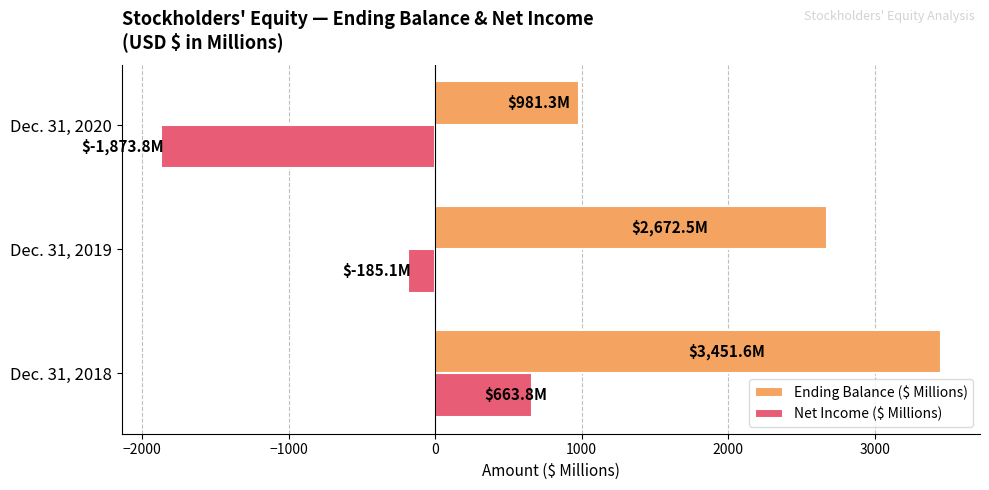

Which series has the largest total across all categories?

Ending Balance ($ Millions)